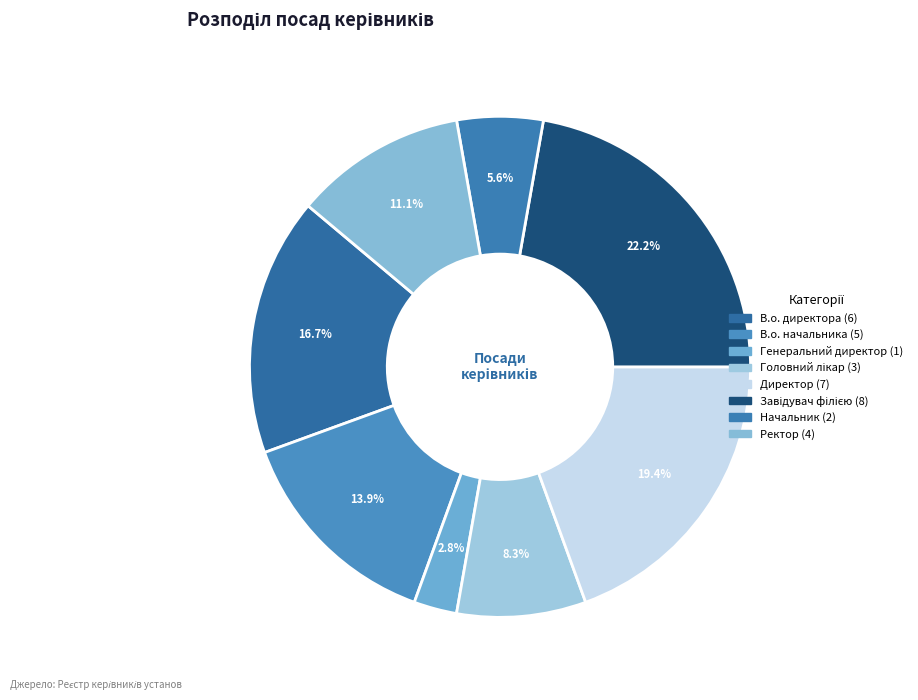

True or false: Ректор accounts for 6% of the total.

False